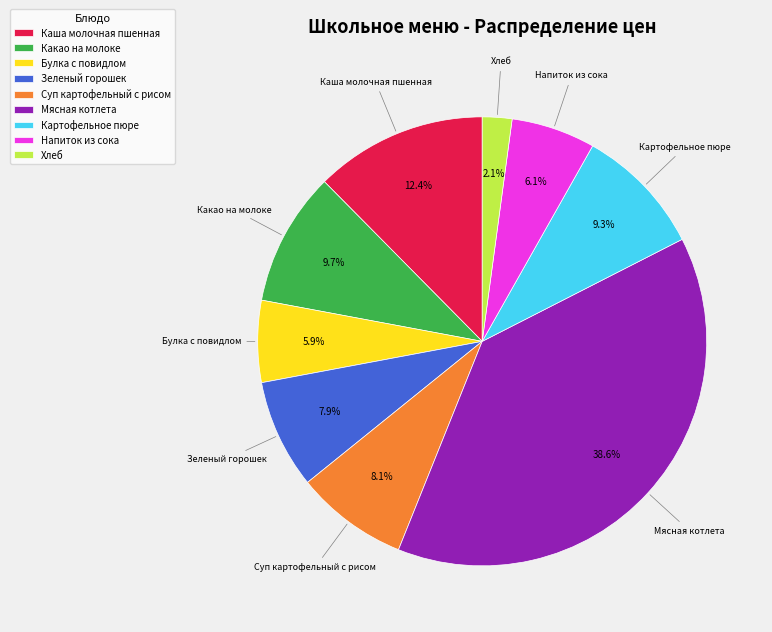

Does Картофельное пюре represent more than half of the total?

No